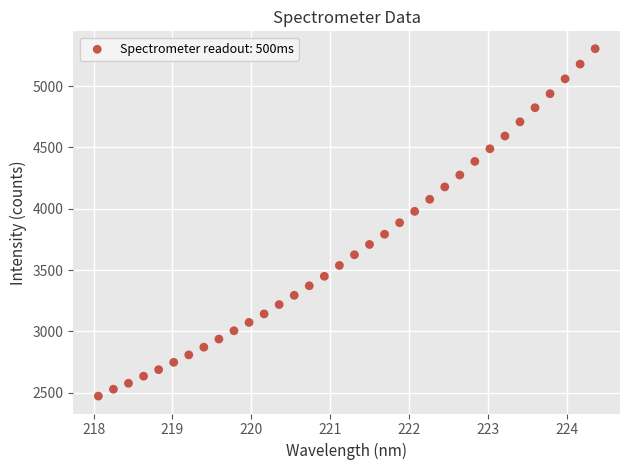

What is the range of X values (max minus min)?

6.3